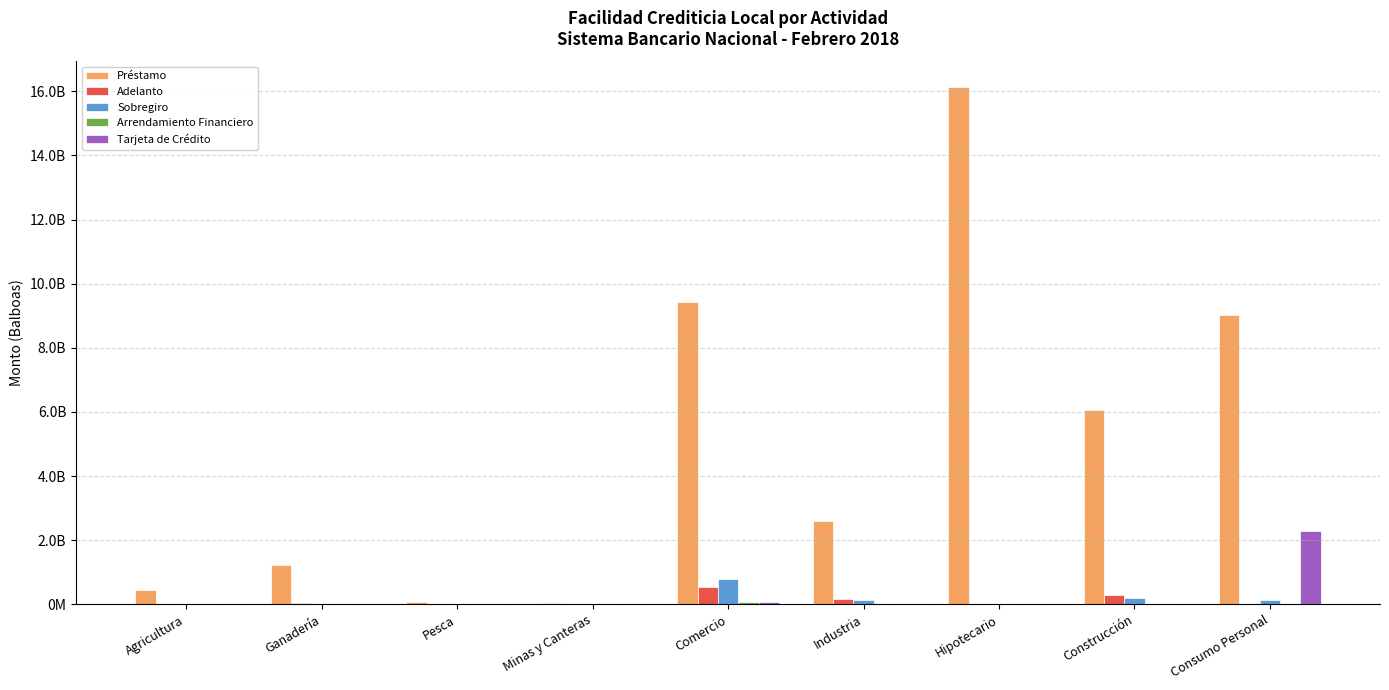

What is the difference between the Sobregiro values at Industria and Consumo Personal?

17178986.8